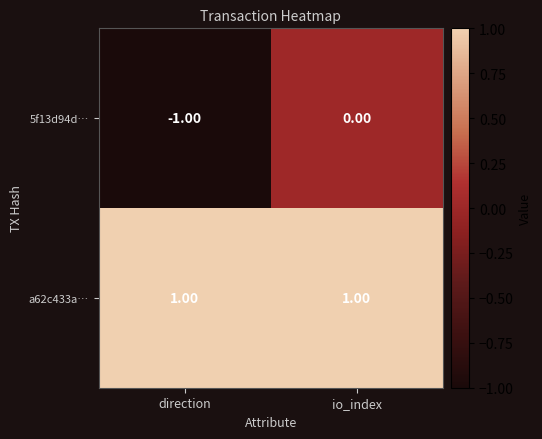

At how many categories does at least one series exceed 0?

2